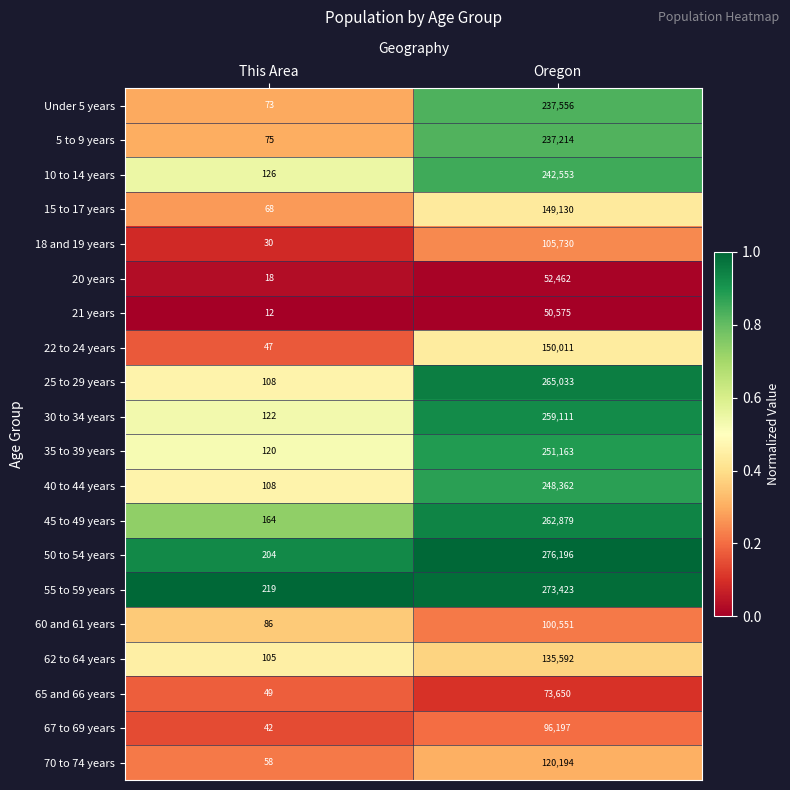

The value of 30 to 34 years at Oregon is 259111. True or false?

True